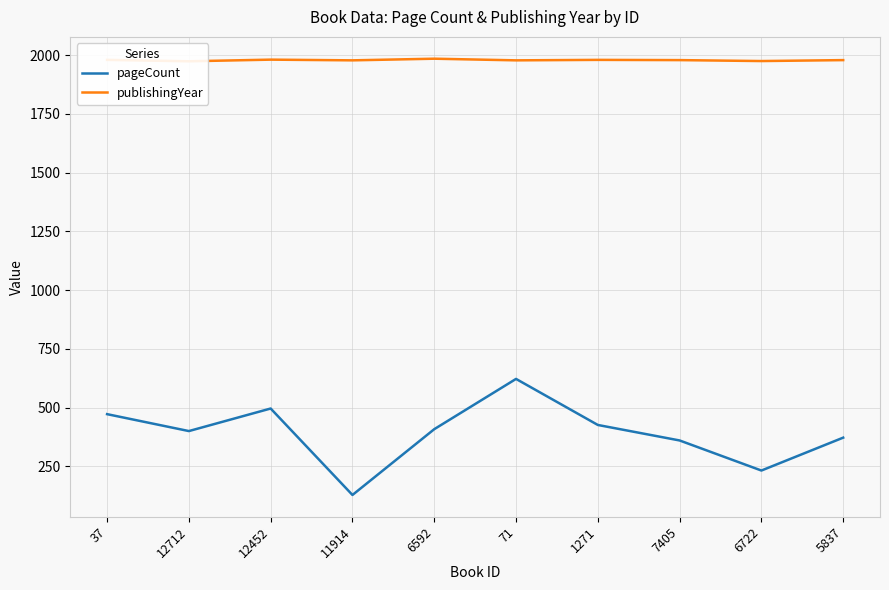

How many values in the publishingYear series exceed 1979?

4